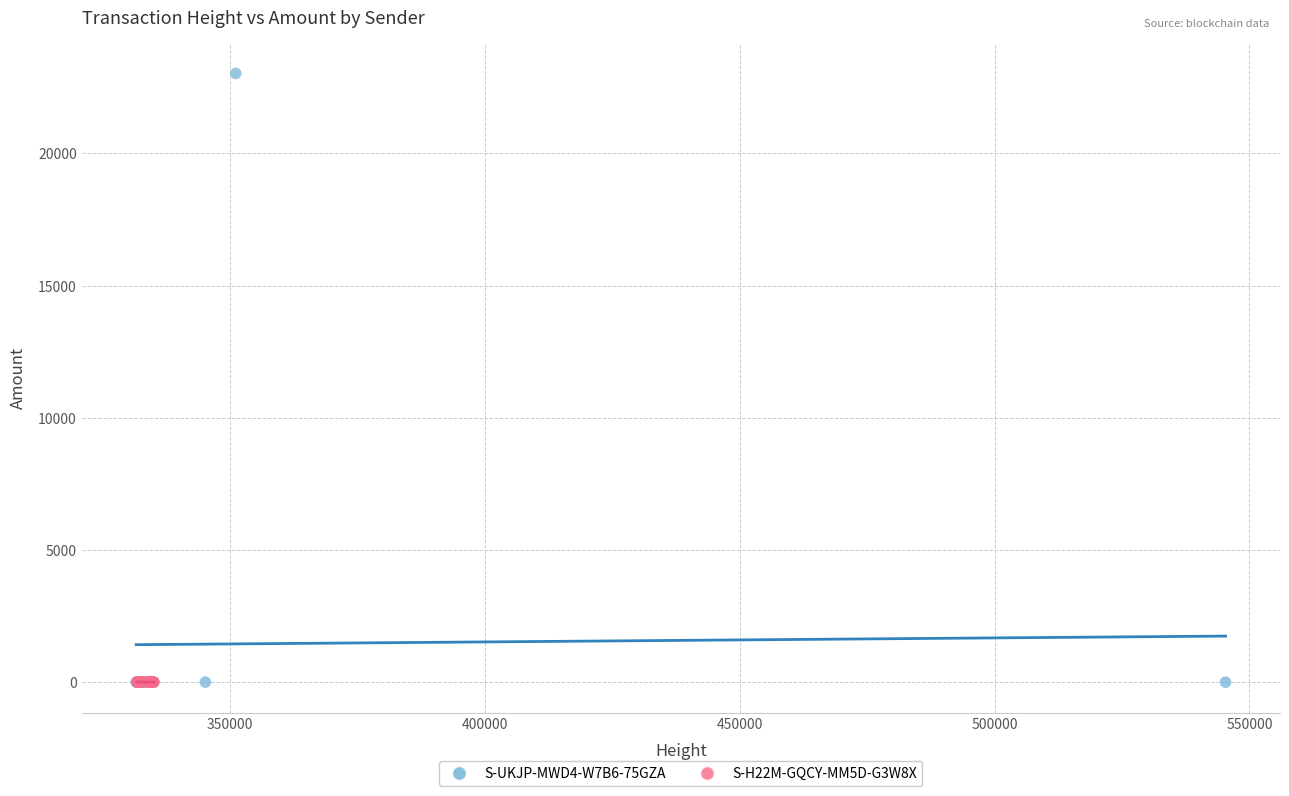

Which series has the largest Y range (max minus min)?

S-UKJP-MWD4-W7B6-75GZA